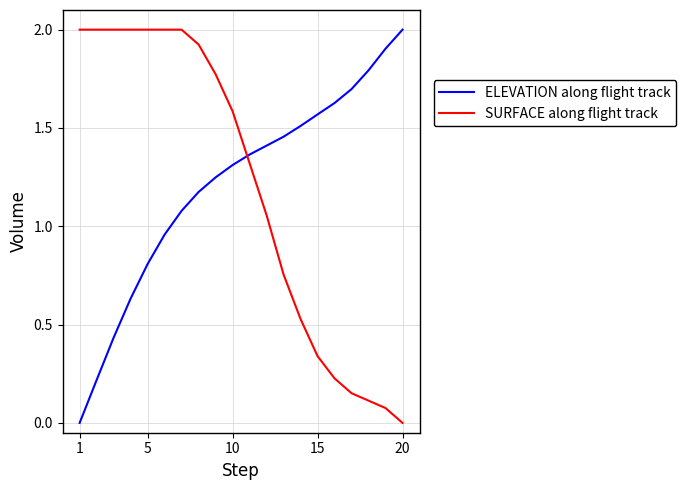

Which series ends up on top after the final intersection of ELEVATION along flight track and SURFACE along flight track?

ELEVATION along flight track